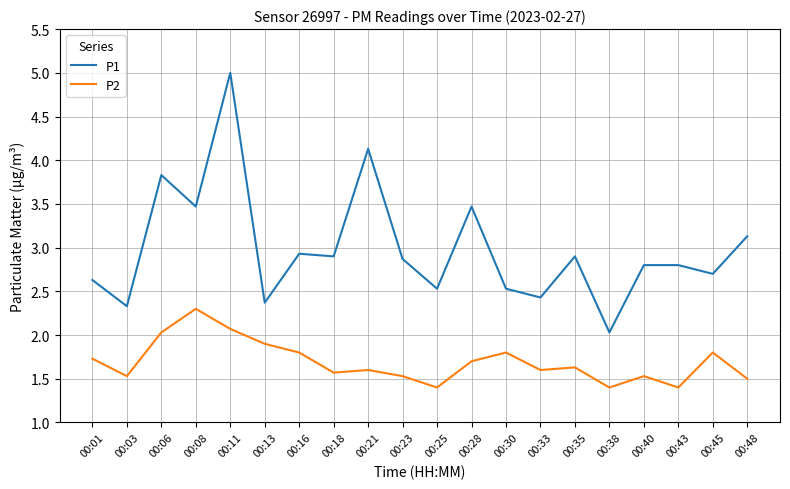

The P1 series shows 3.1 at 00:48. True or false?

True